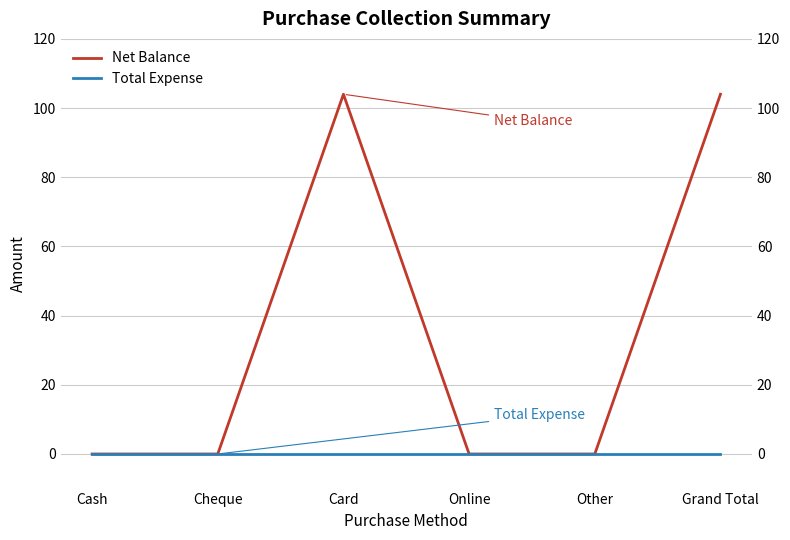

What is the label of the 6th point from the right?

Cash